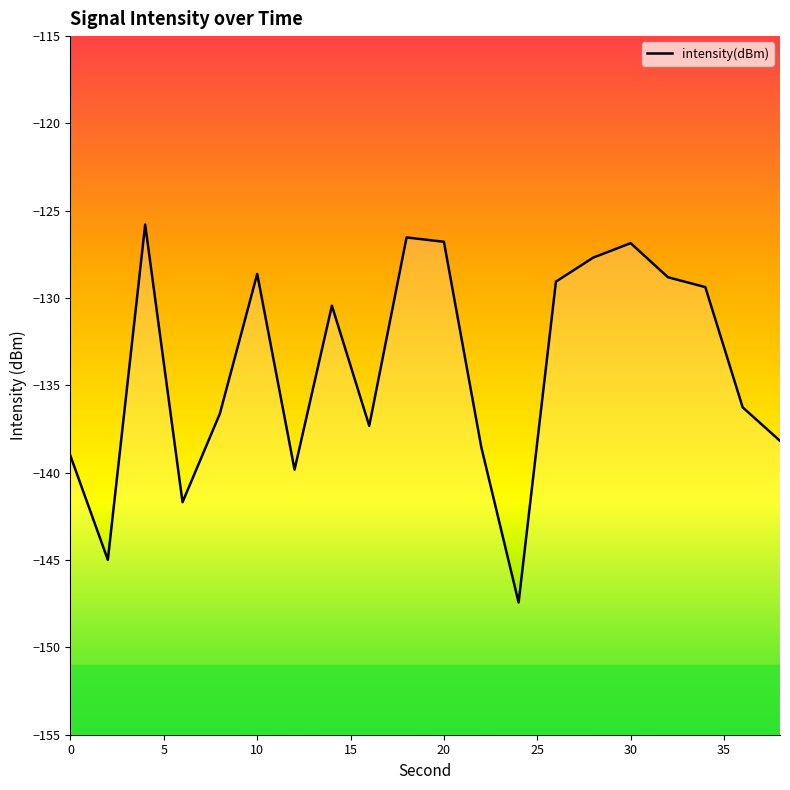

What is the sum of all values?

-2679.8